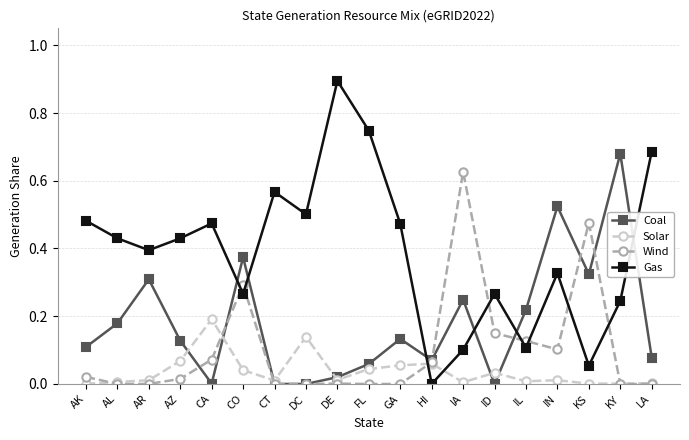

What position from the left is AK?

1